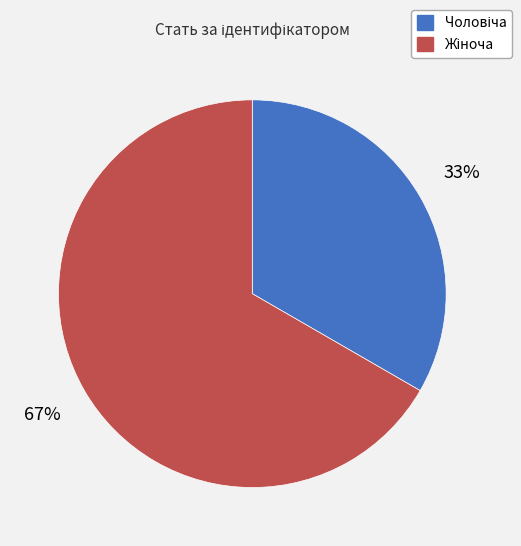

Does any single category account for the majority?

Yes